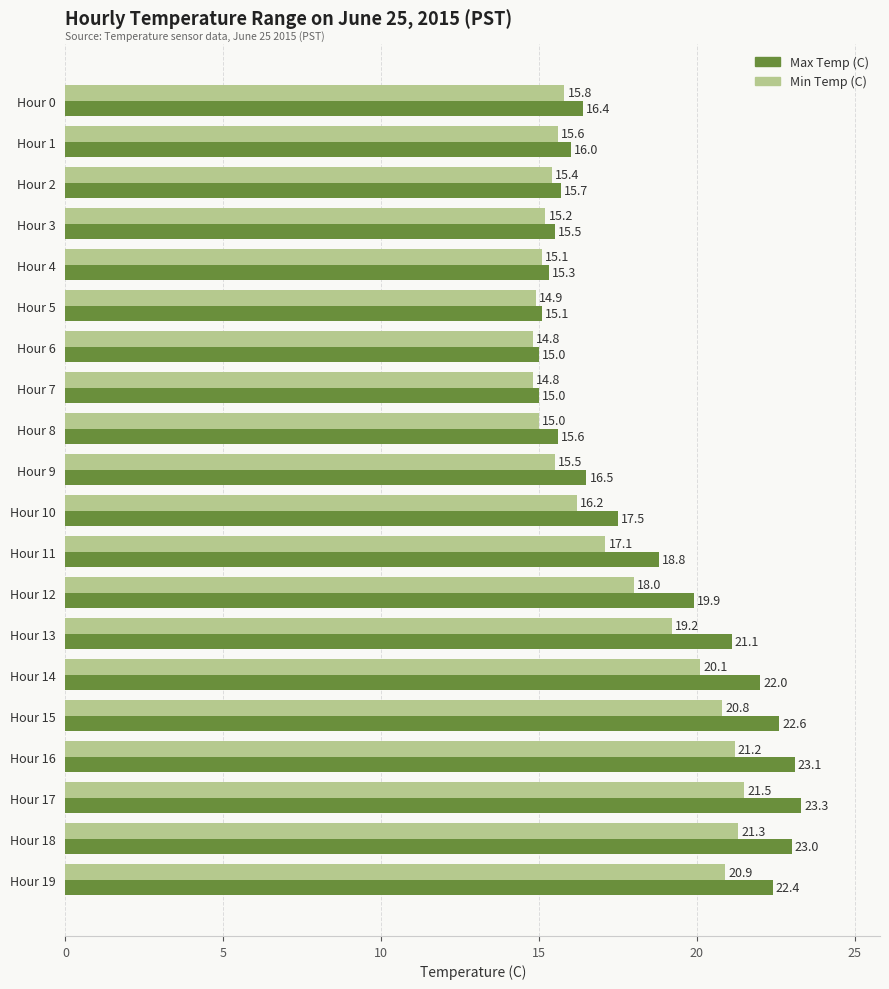

Is it true that Min Temp (C) equals 14.9 at Hour 5?

True